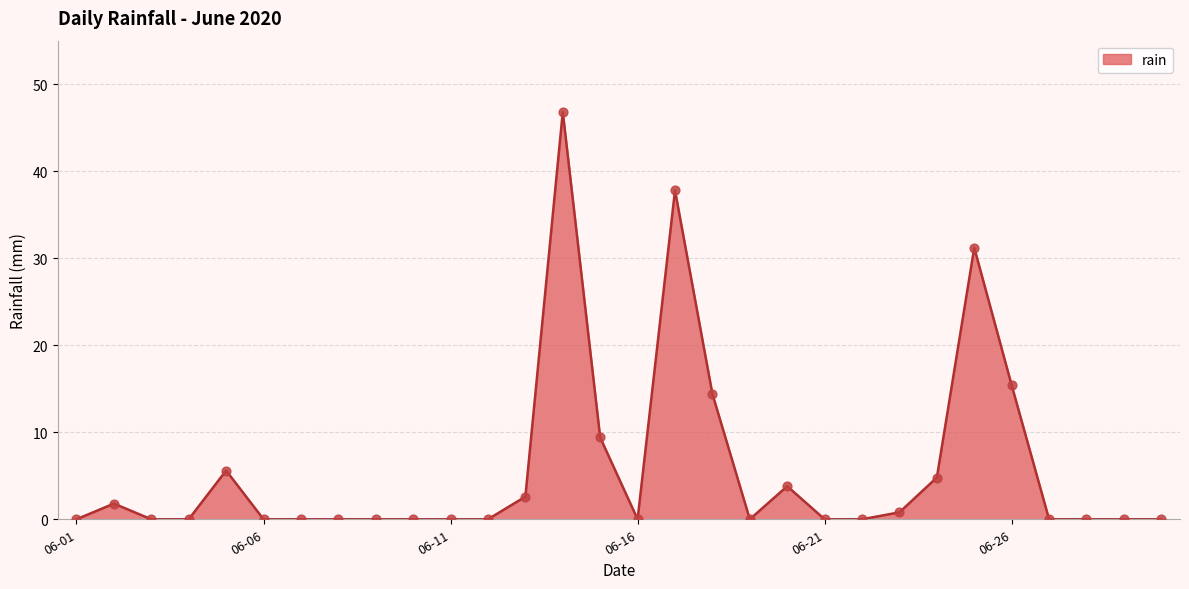

What is the difference between the maximum and minimum values?

46.8